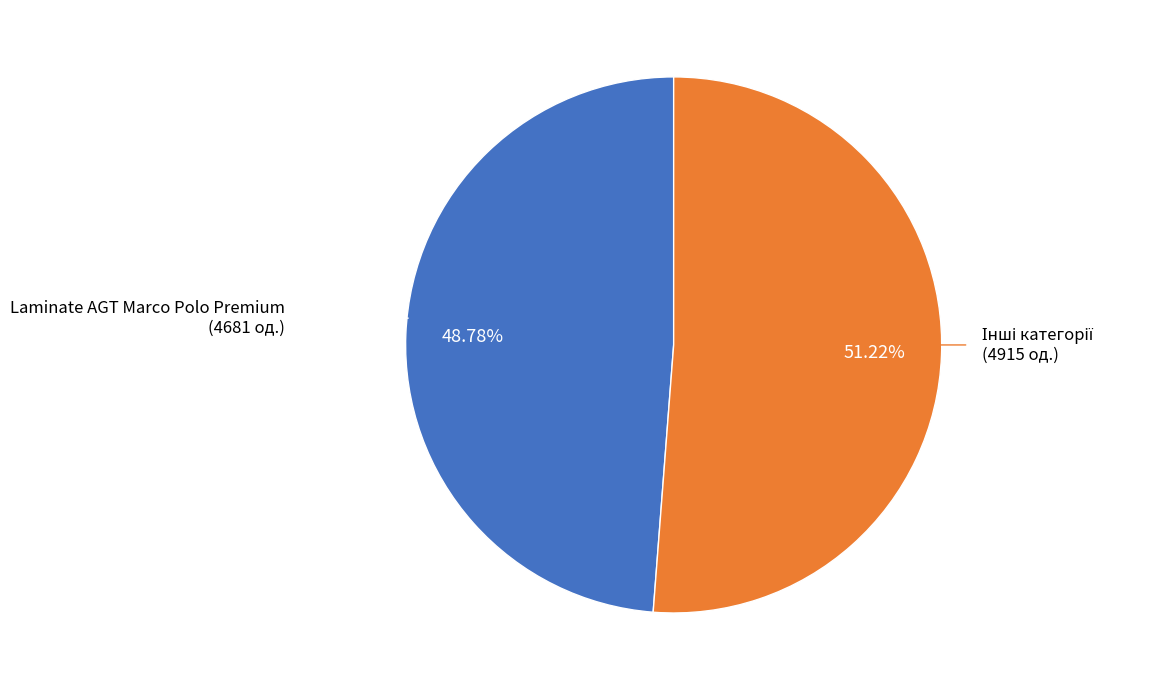

Is there any slice that represents more than half of the pie?

Yes